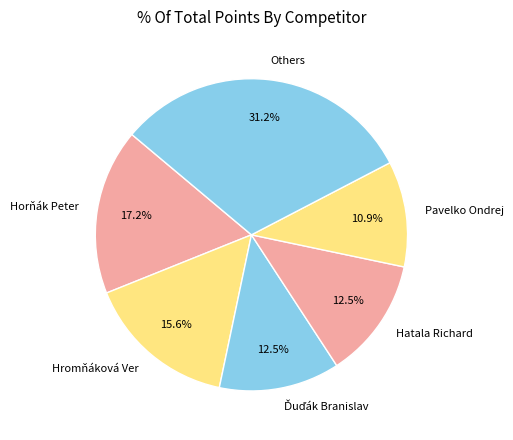

What is the total percentage of Hatala Richard and Hromňáková Ver?

28.1%